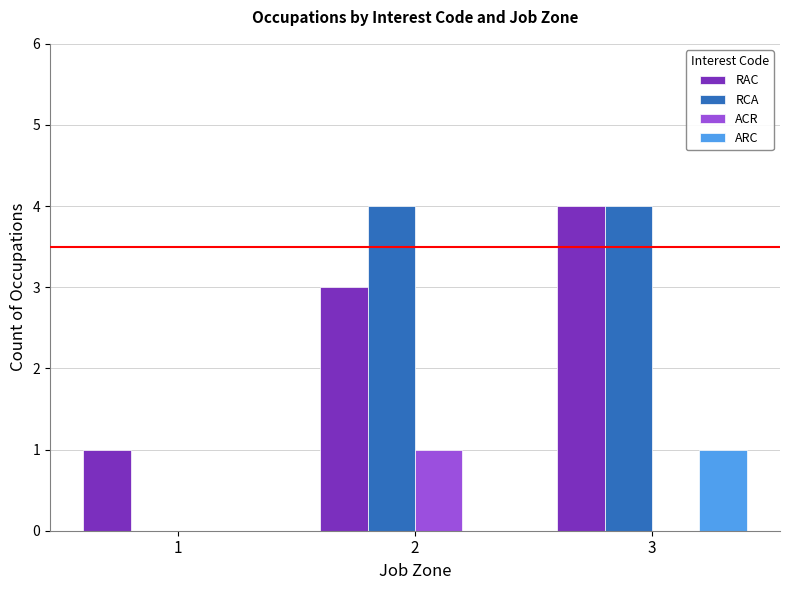

What is the difference between the RCA values at 1 and 2?

4